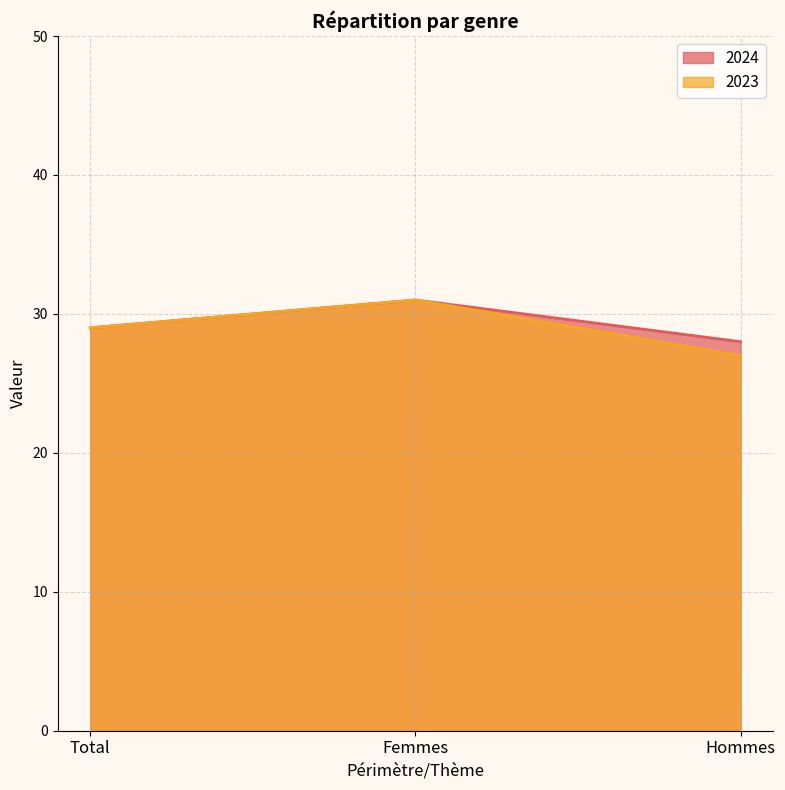

What position from the right is Hommes?

1